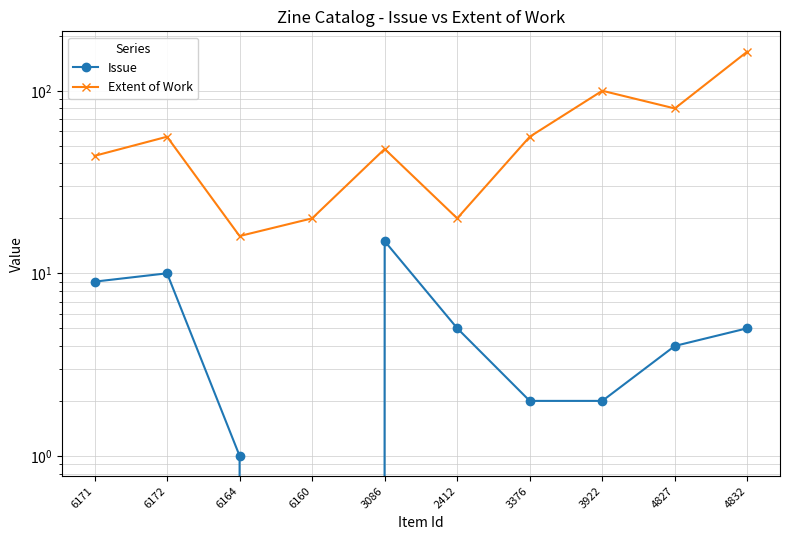

What is the spread (max minus min) of values at 3376?

54